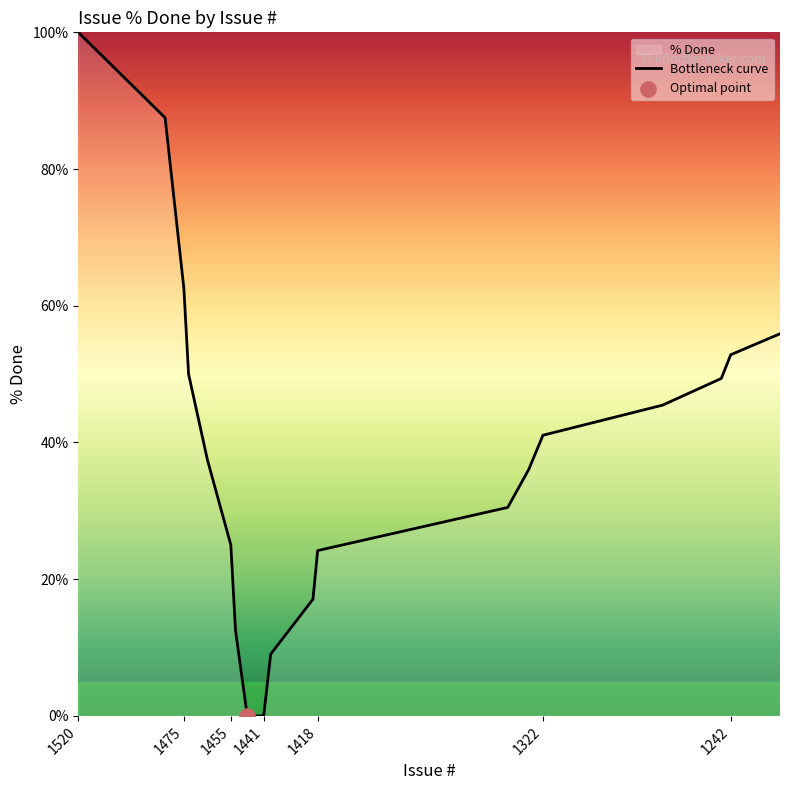

Between 1441 and 1455, which is larger?

1455